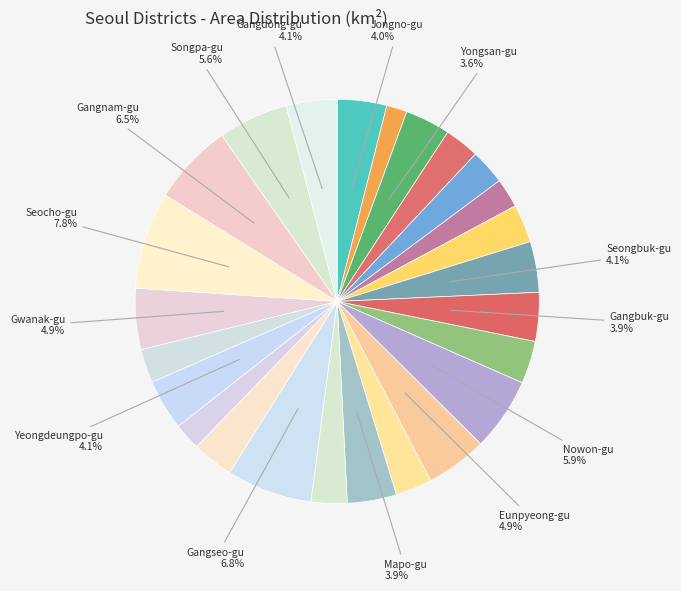

How many segments does this pie chart have?

25